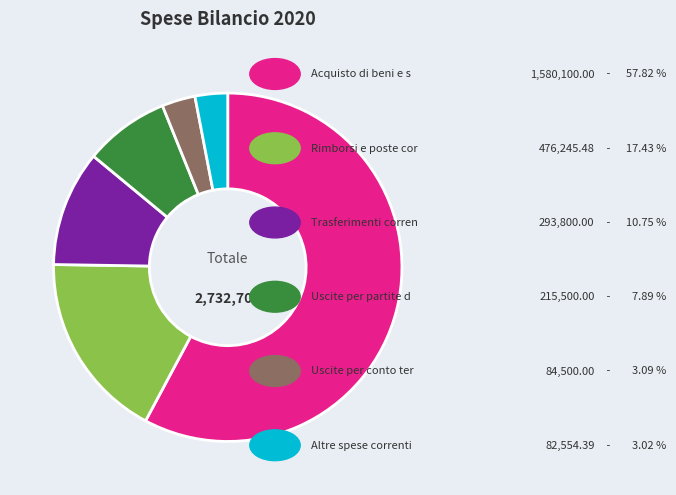

Is there a majority slice in this chart?

Yes